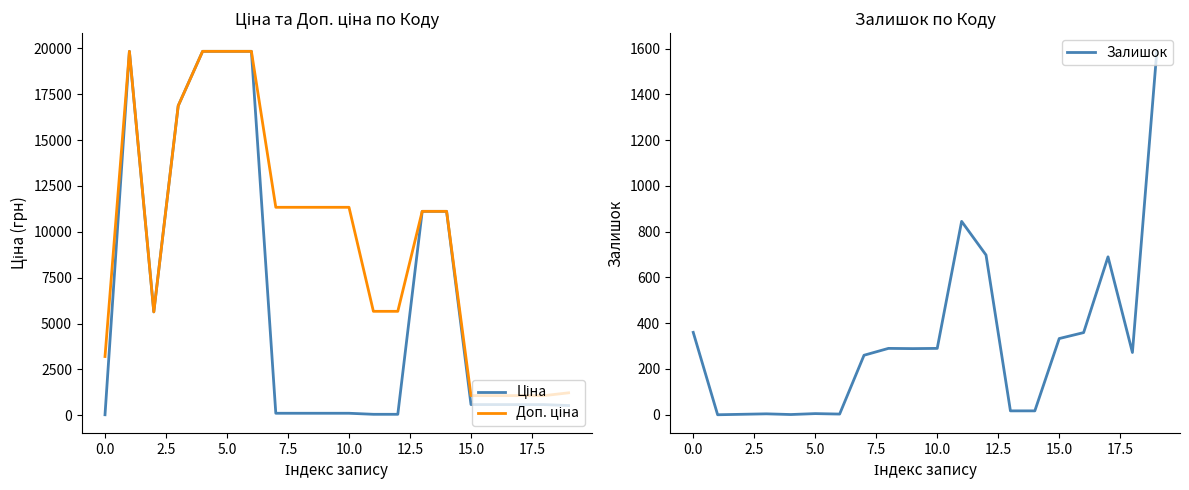

At how many categories does at least one series exceed 7466?

11